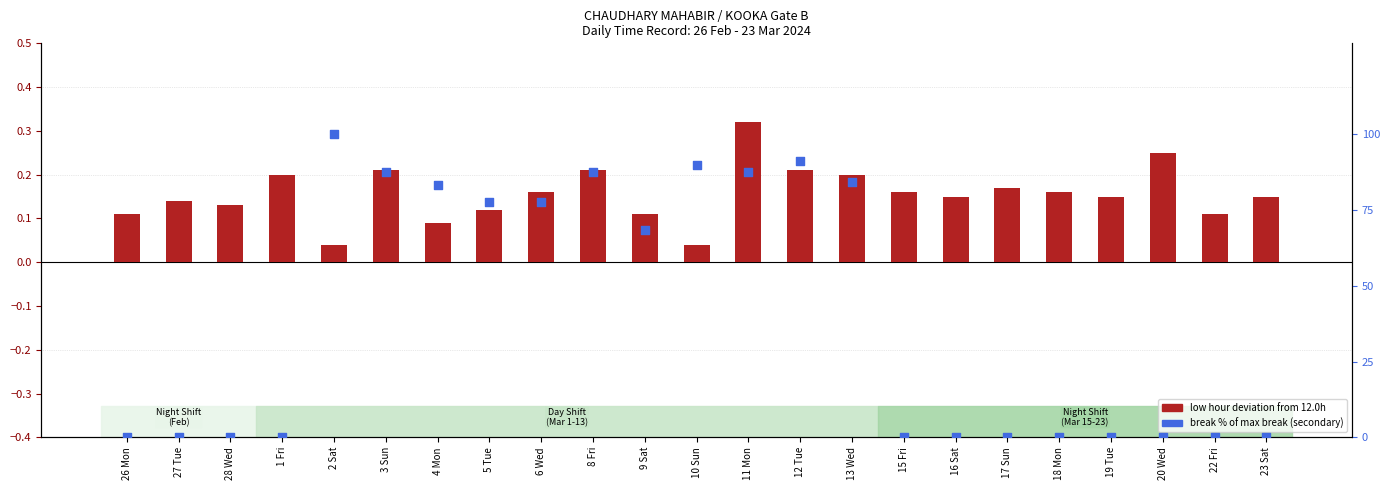

What is the total value across all series at 22 Fri?

0.1